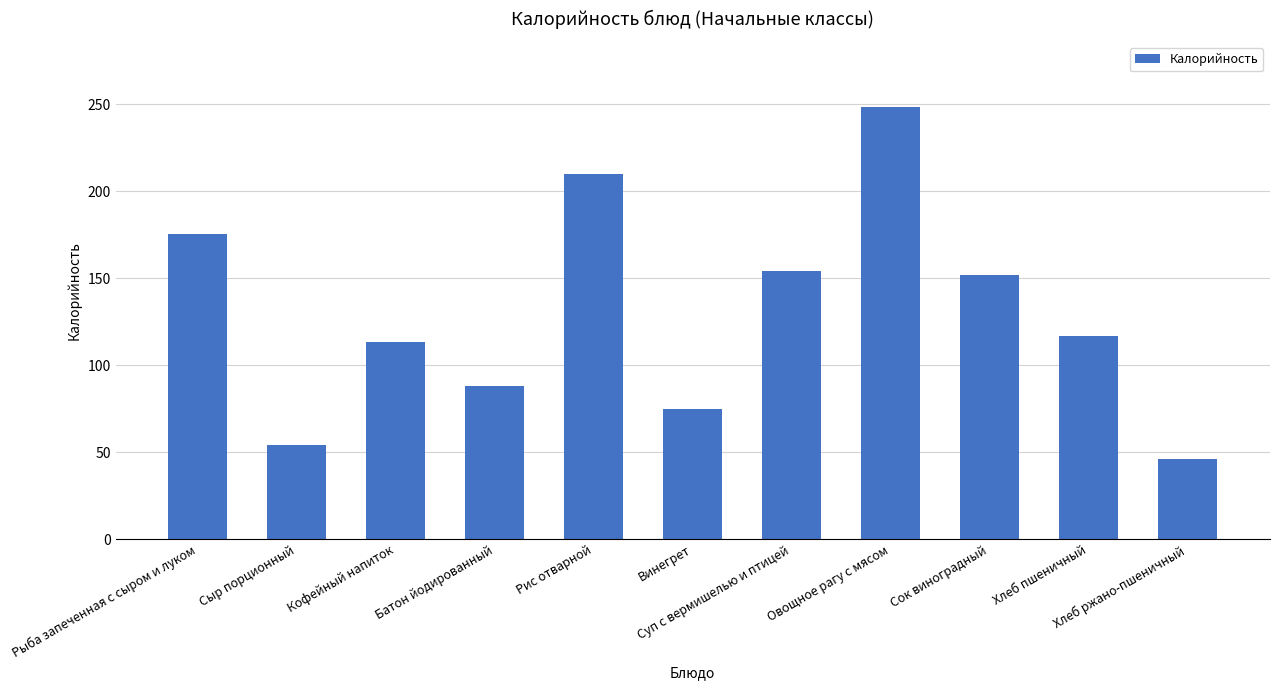

What is the average value?

130.3